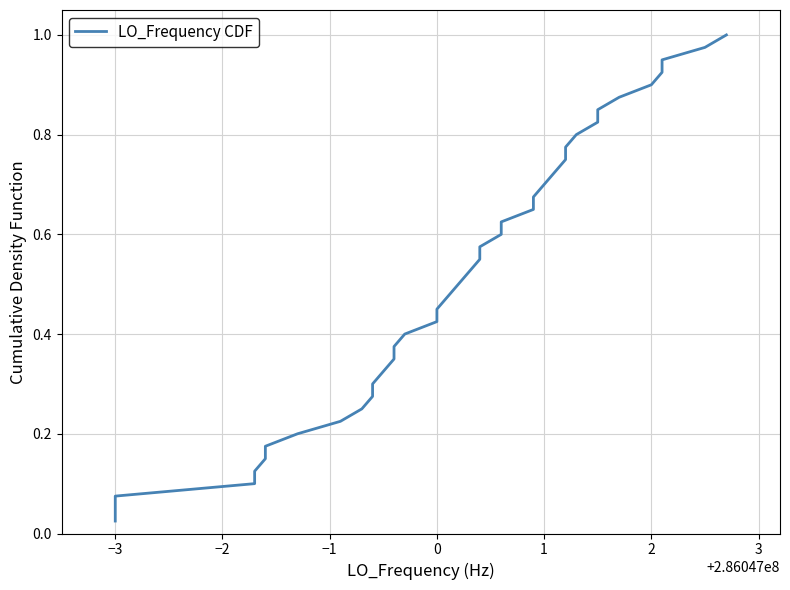

What is the value of the 30th point from the left?

0.8